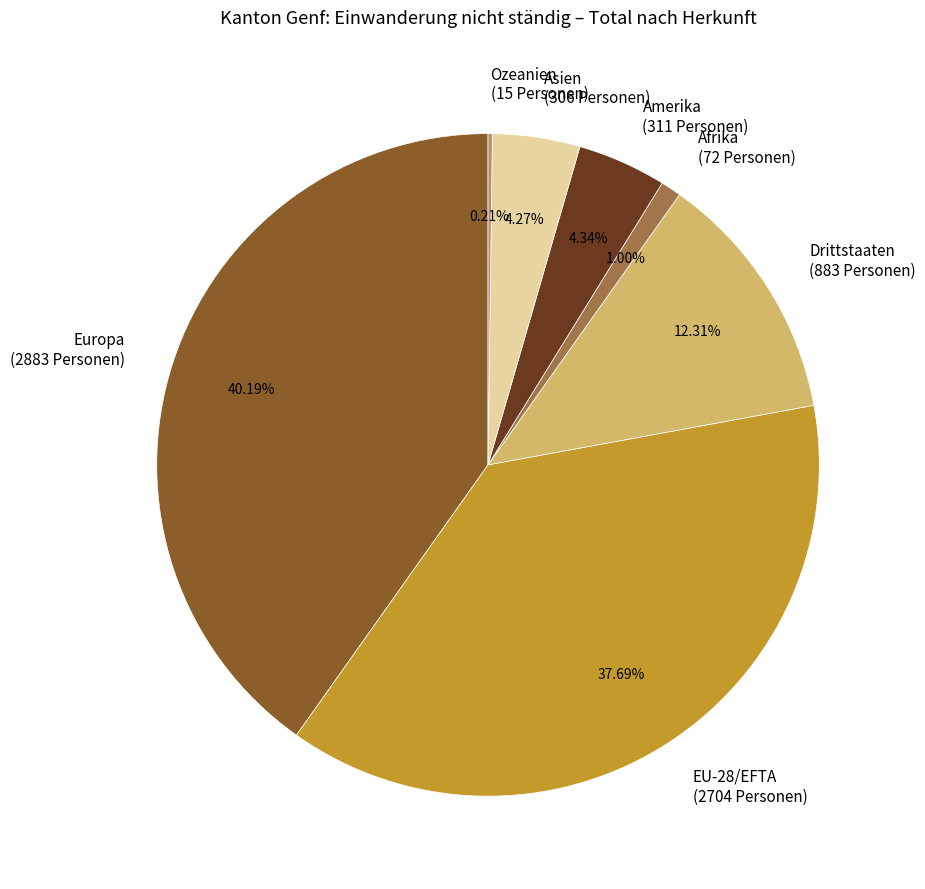

Is there any slice that represents more than half of the pie?

No